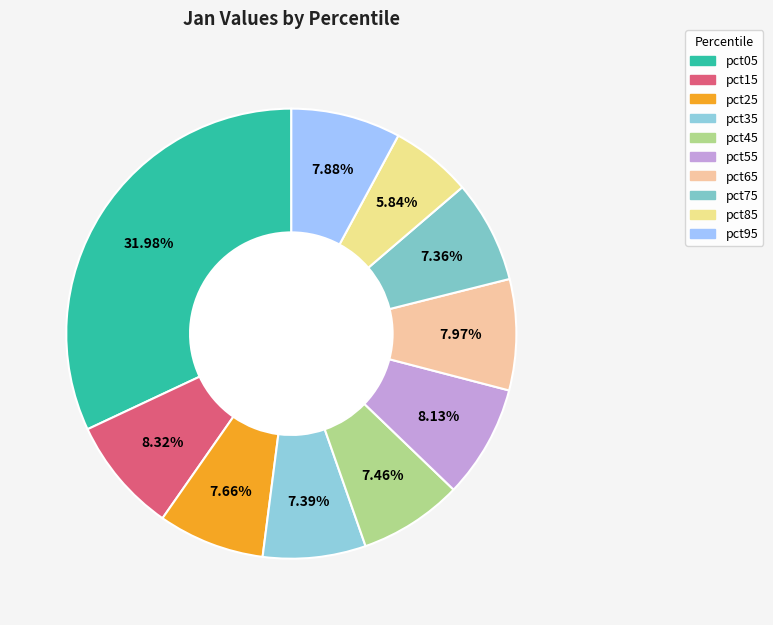

Is there a majority slice in this chart?

No